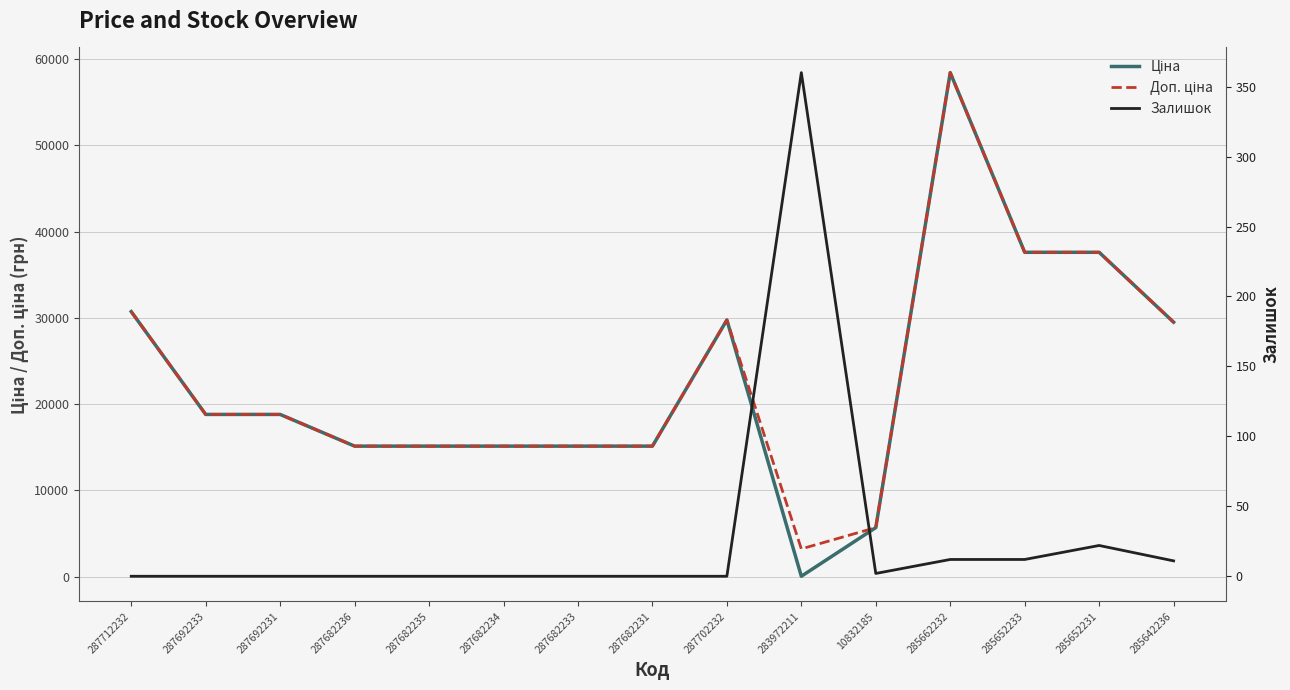

What value does the Ціна series have at 287712232?

30717.1